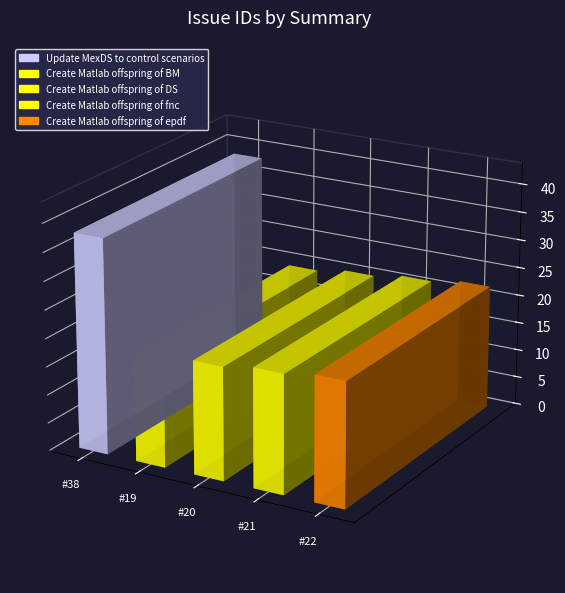

The chart shows a value of 19 at Create Matlab
offspring of BM. True or false?

True